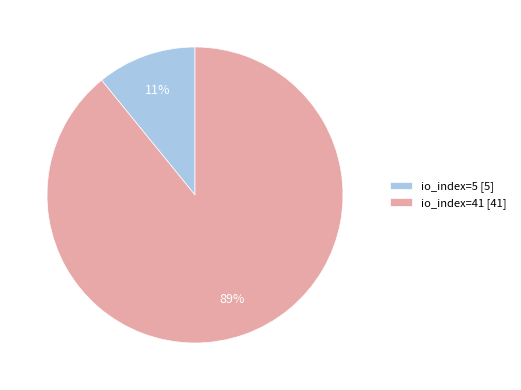

Count the number of slices in the pie.

2